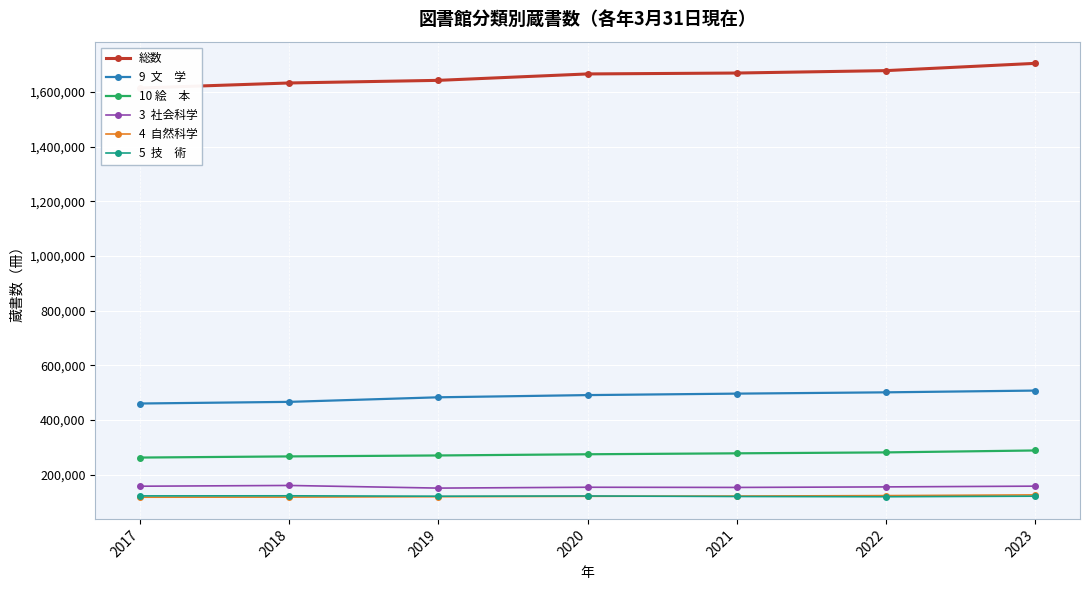

What is the average value of the 10 絵　本 series?

274318